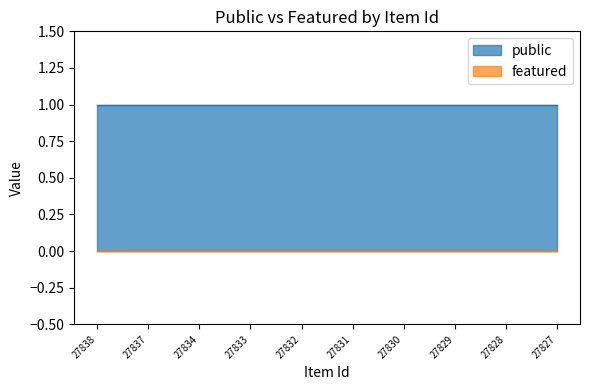

Reading left to right, list all the values displayed in this chart.

public: 1	1	1	1	1	1	1	1	1	1
featured: 0	0	0	0	0	0	0	0	0	0